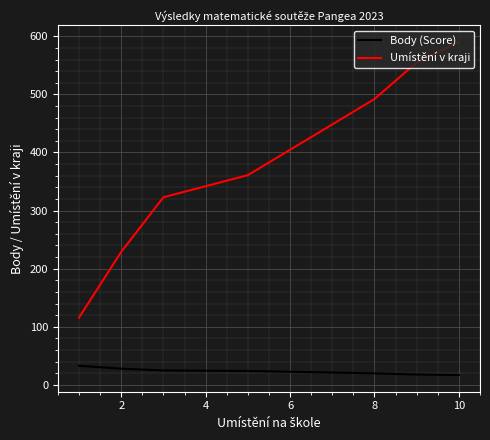

True or false: Umístění v kraji and Body (Score) intersect in this chart.

False